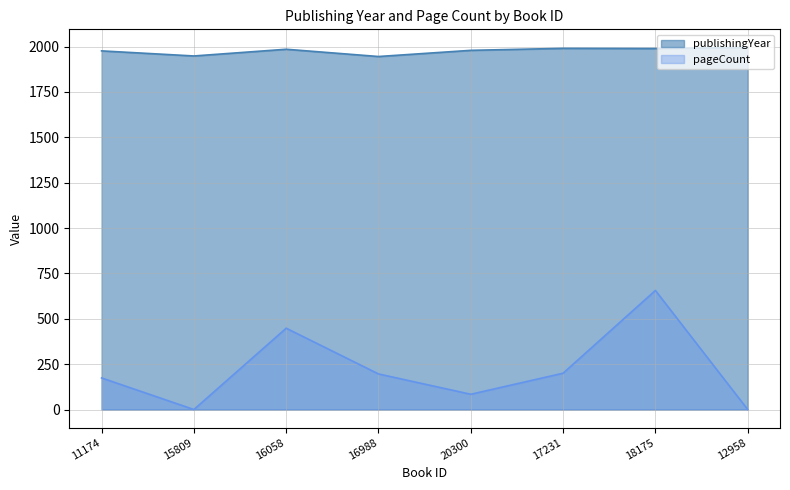

At which category does the chart reach its peak across all series?

12958